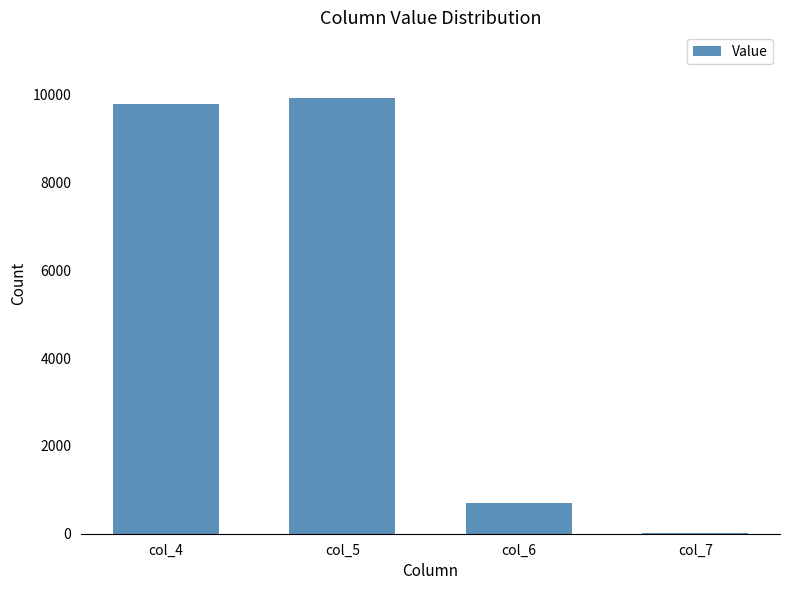

At which label is the value closest to 4976?

col_6